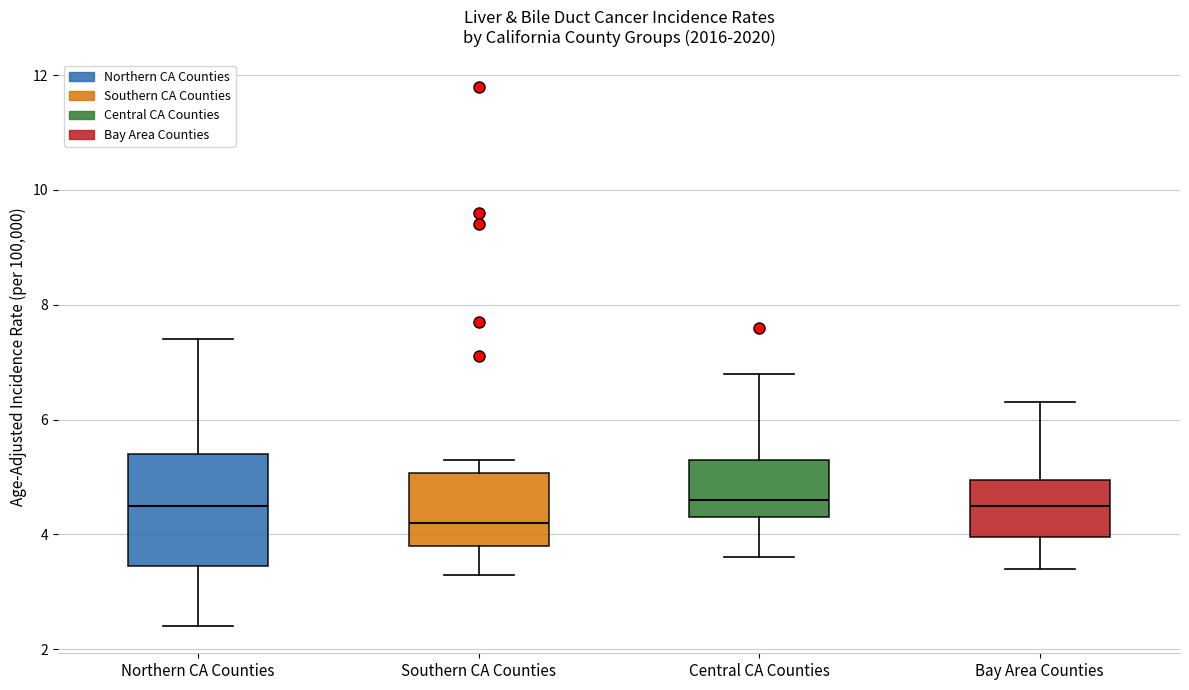

Reading left to right, transcribe this box plot: for each box, give where its median line is, the range the box spans, and where its two whiskers end, as read against the y-axis. The values are not printed on the chart, so give them approximately, as read against the axis.

Northern CA Counties: median 4.6, box 3.4 to 5.4, whiskers 2.4 to 7.4
Southern CA Counties: median 4.2, box 3.8 to 5.0, whiskers 3.4 to 5.4
Central CA Counties: median 4.6, box 4.4 to 5.4, whiskers 3.6 to 6.8
Bay Area Counties: median 4.6, box 4.0 to 5.0, whiskers 3.4 to 6.4